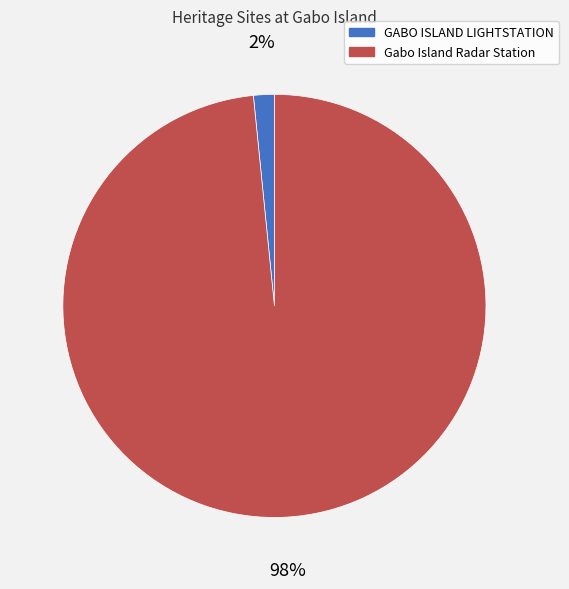

What is the smallest slice in the pie chart?

GABO ISLAND LIGHTSTATION